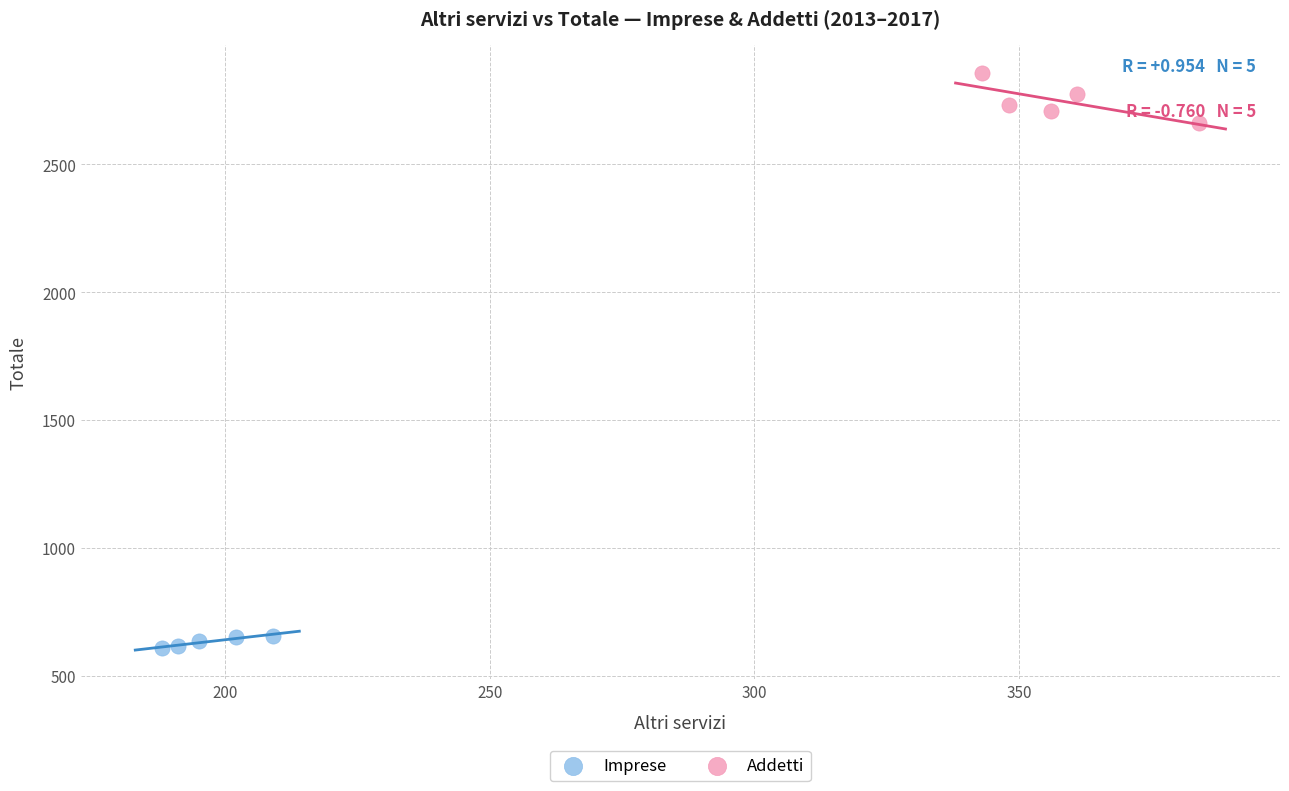

Which series reaches the minimum Y coordinate?

Imprese